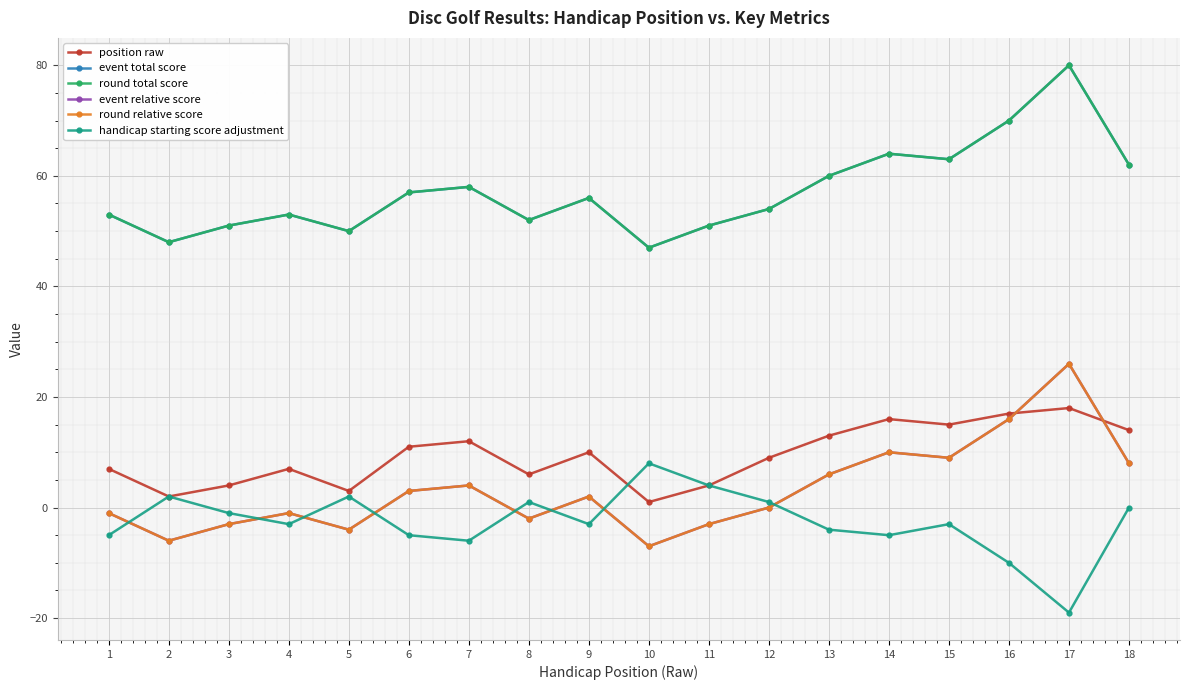

The value of position raw at 6 is 16. True or false?

False